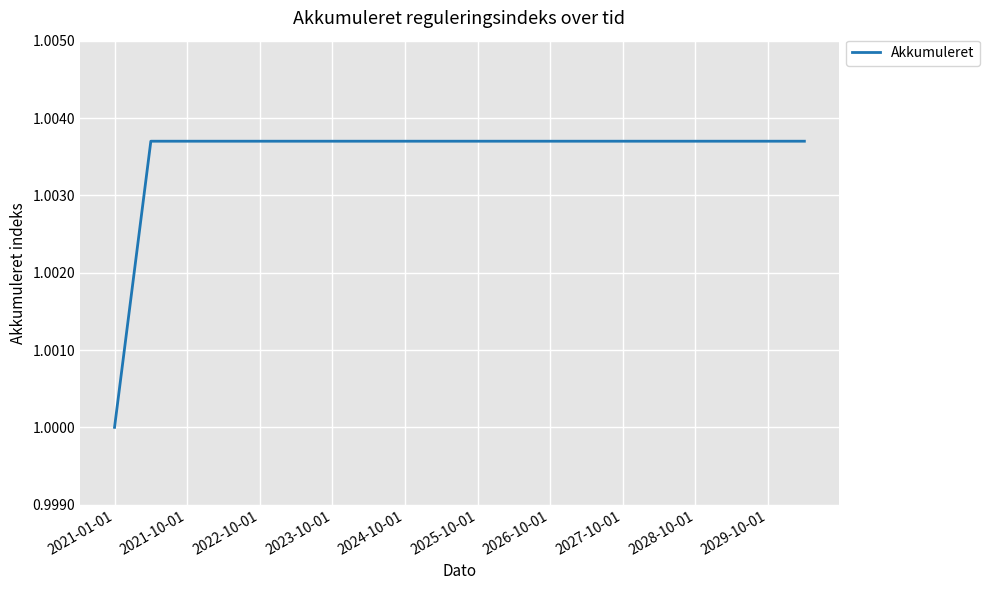

What is the value of the 20th point from the left?

1.0